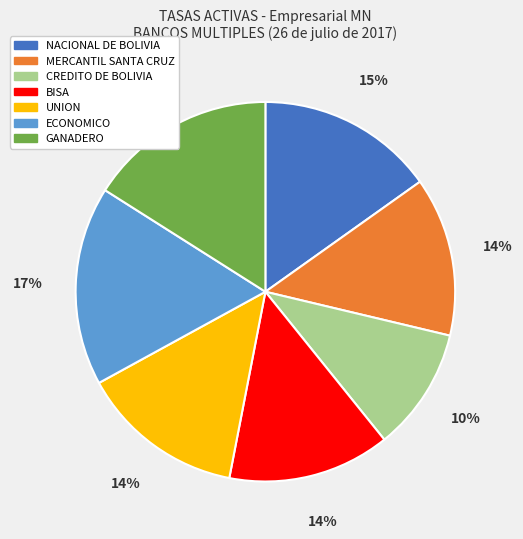

True or false: GANADERO accounts for 16% of the total.

True